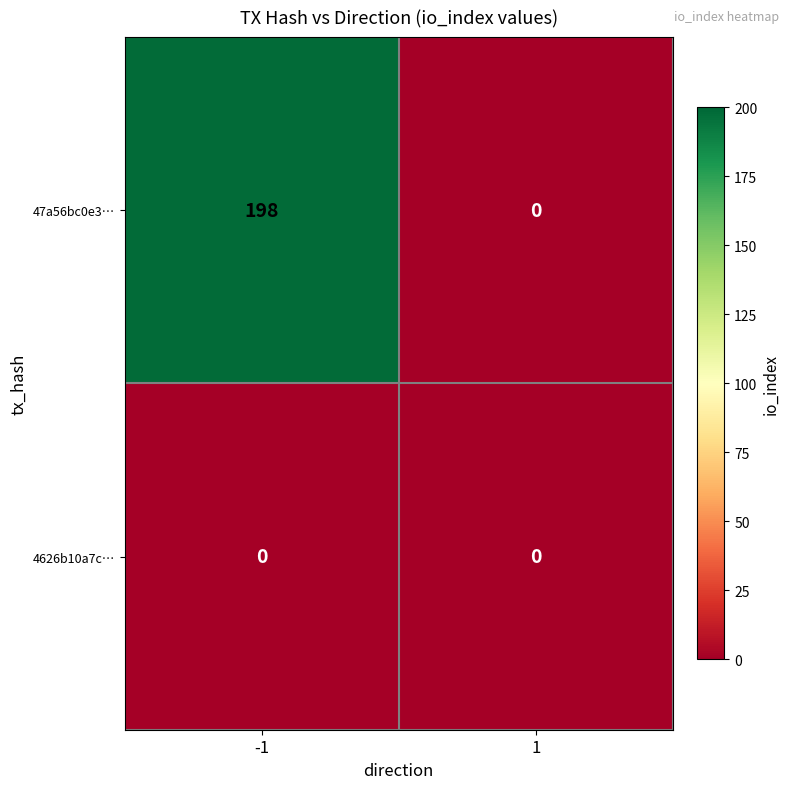

What is the difference between the highest and lowest values at -1?

198